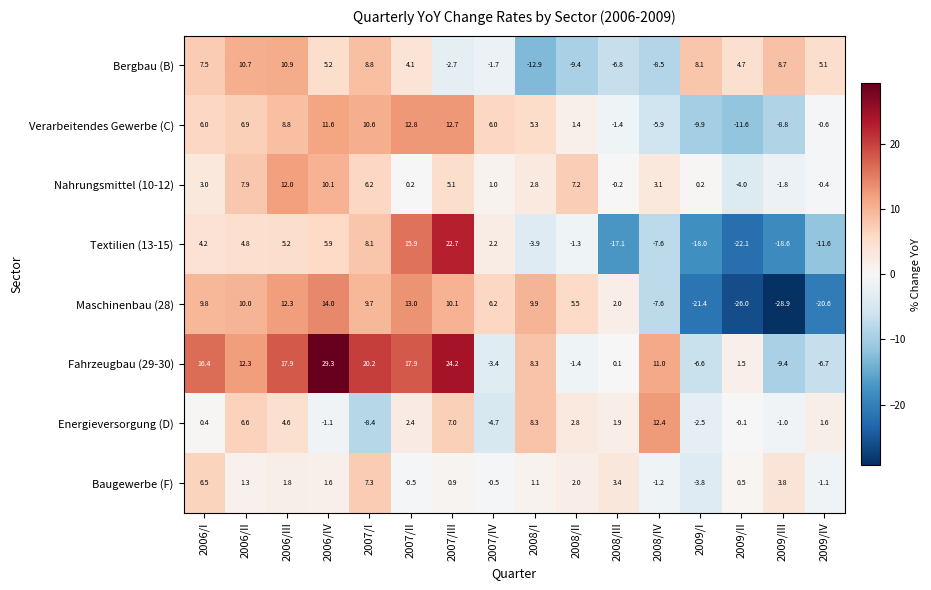

At which category does the chart reach its peak across all series?

2006/IV